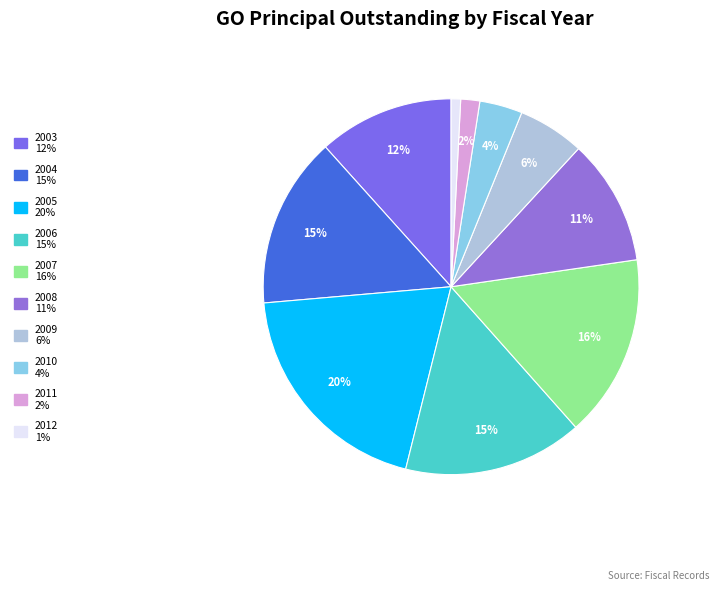

To the nearest percent, what percentage of the pie is 2011?

2%